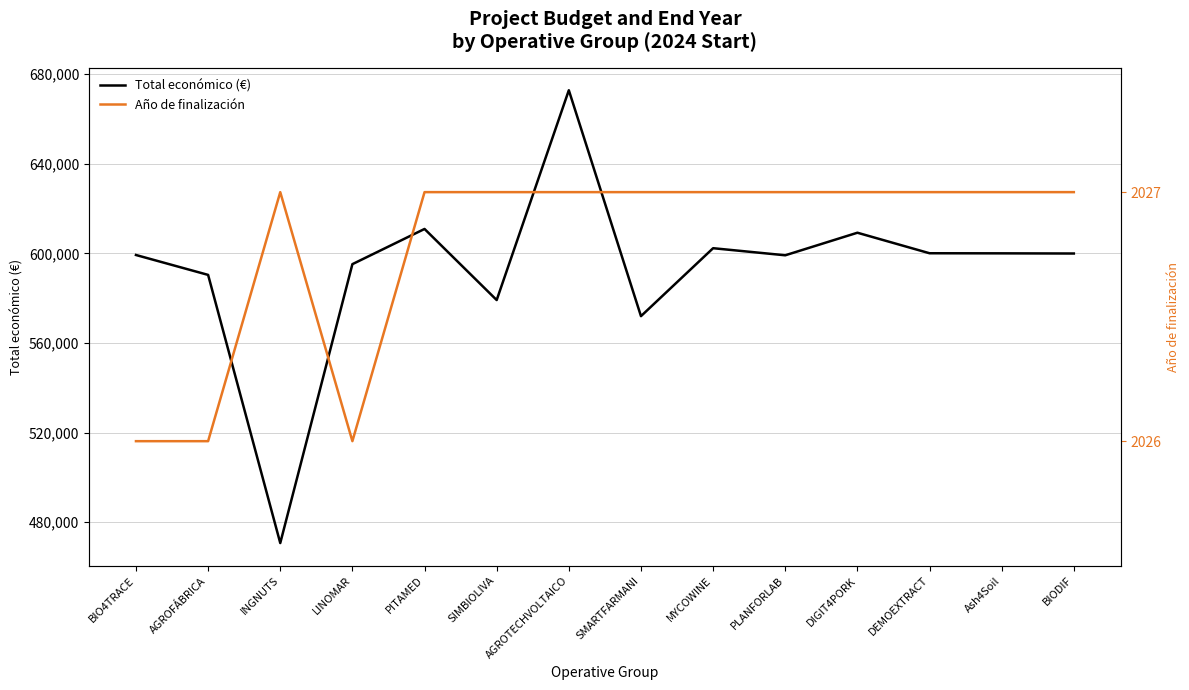

Rank the series by their average value, from lowest to highest.

Año de finalización, Total económico (€)